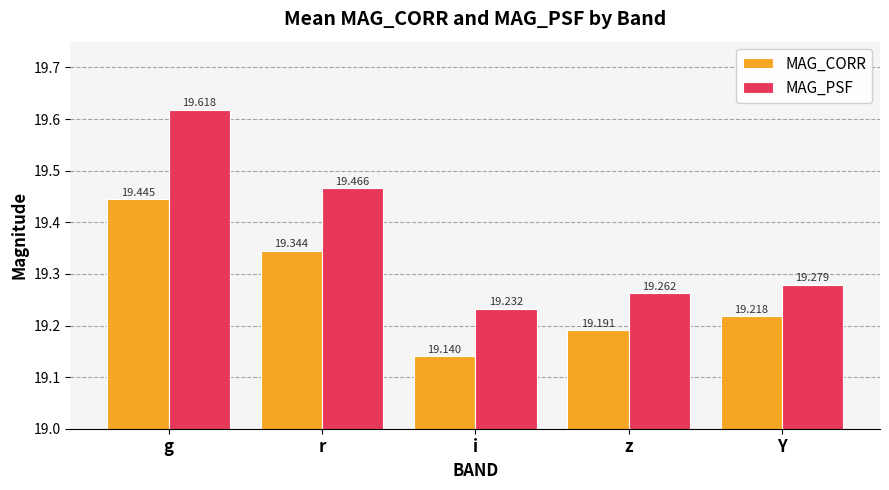

The value of MAG_CORR at Y is 19.2. True or false?

True